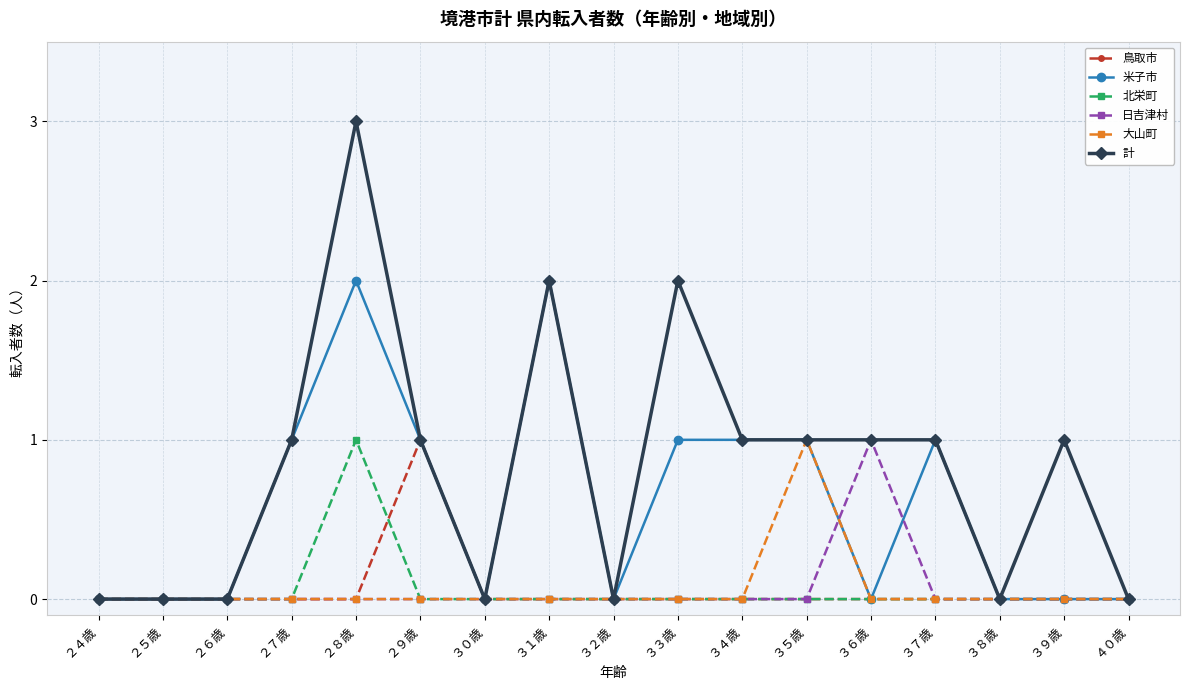

What is the label of the 12th point from the right?

２９歳